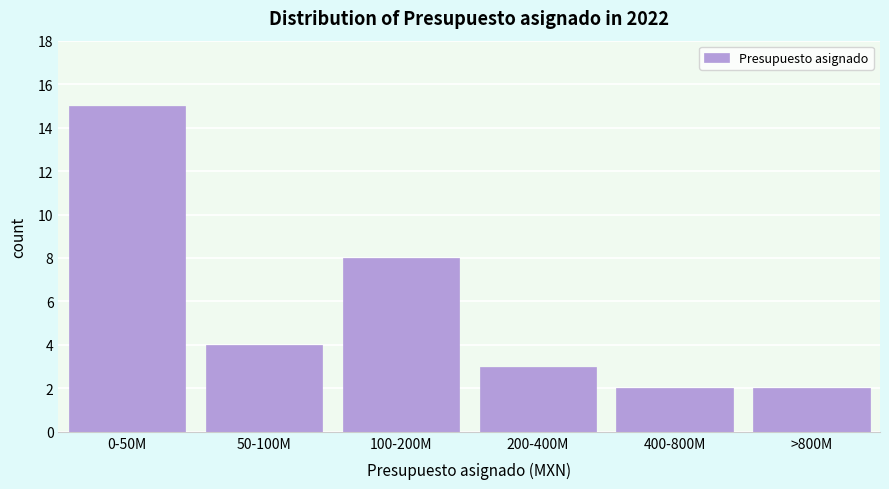

Reading left to right, what are all the values shown in this chart?

15	4	8	3	2	2